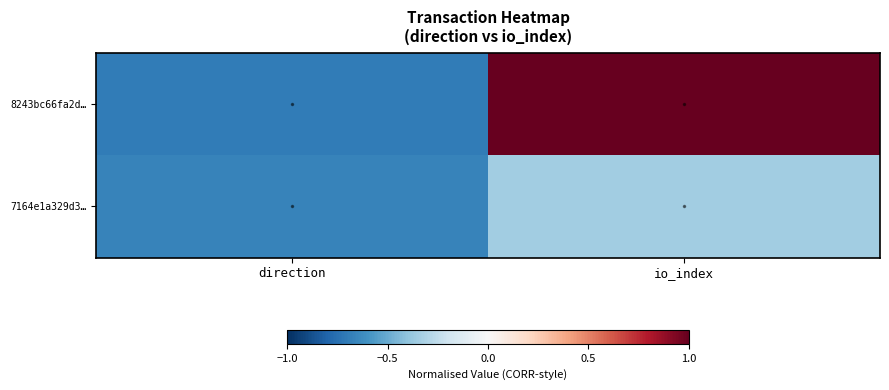

At which category is the sum across all series the highest?

io_index